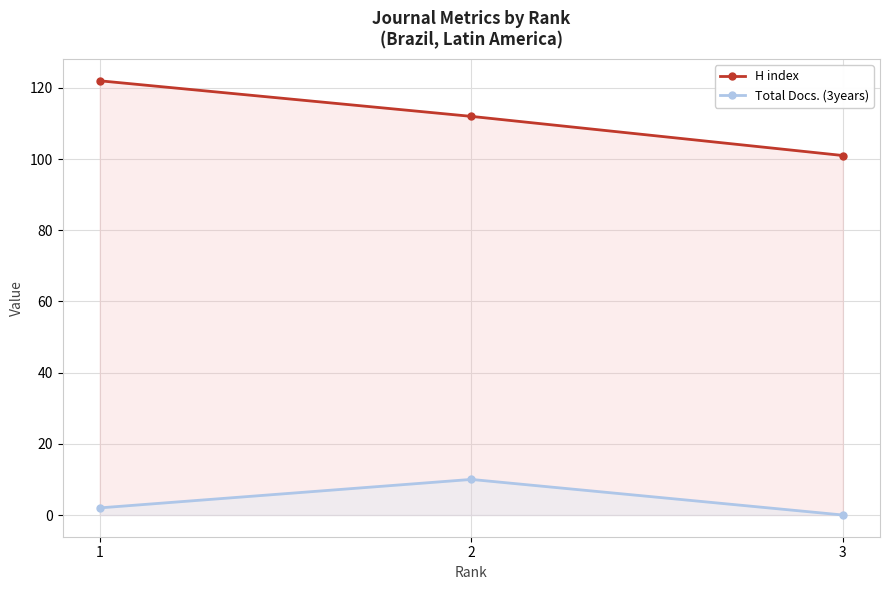

Rank the series by their average value, from highest to lowest.

H index, Total Docs. (3years)